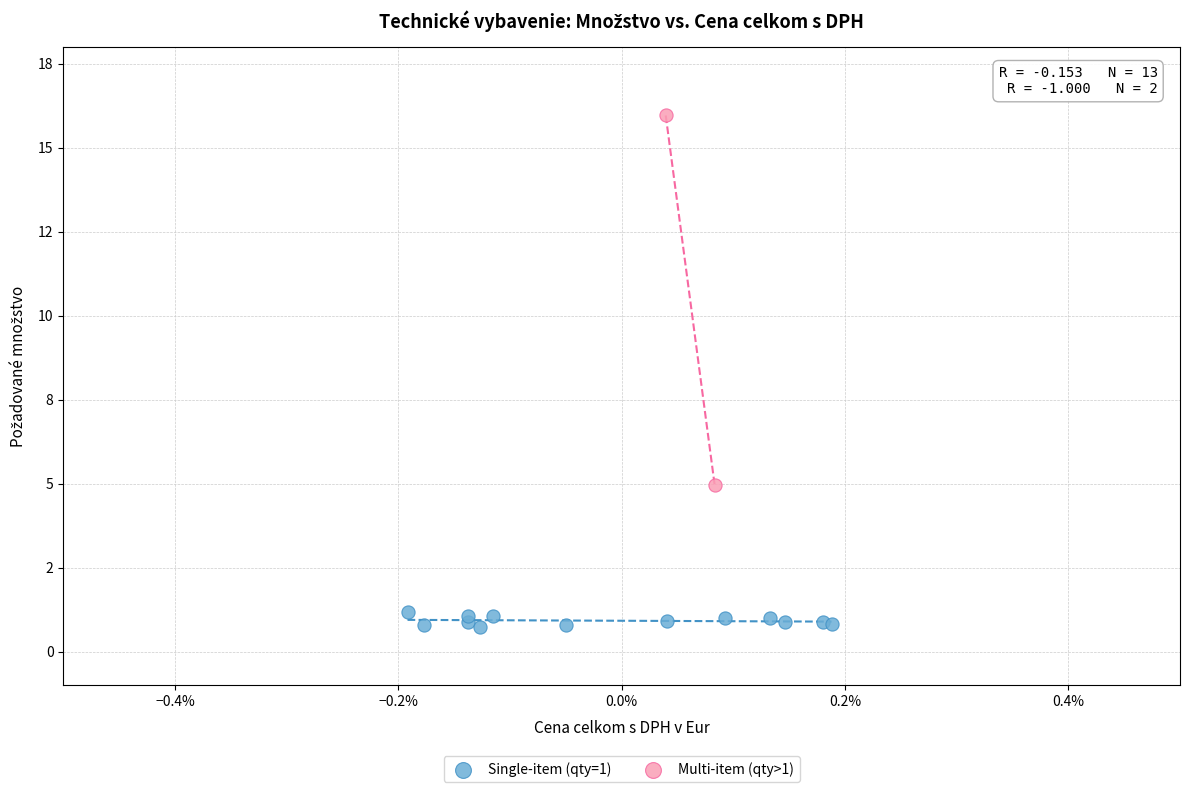

Which series contains the lowest Y value?

Single-item (qty=1)